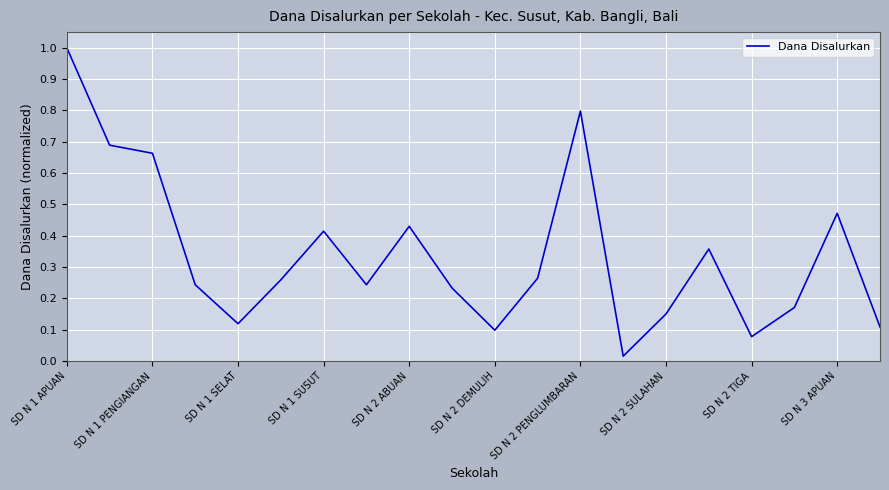

What is the sum of all values?

6.8